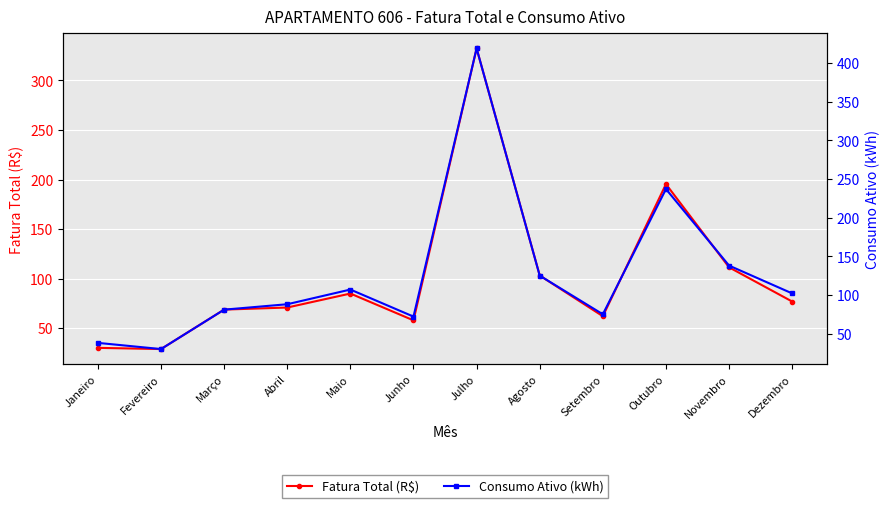

How many data points in Consumo Ativo (kWh) are above 102?

5